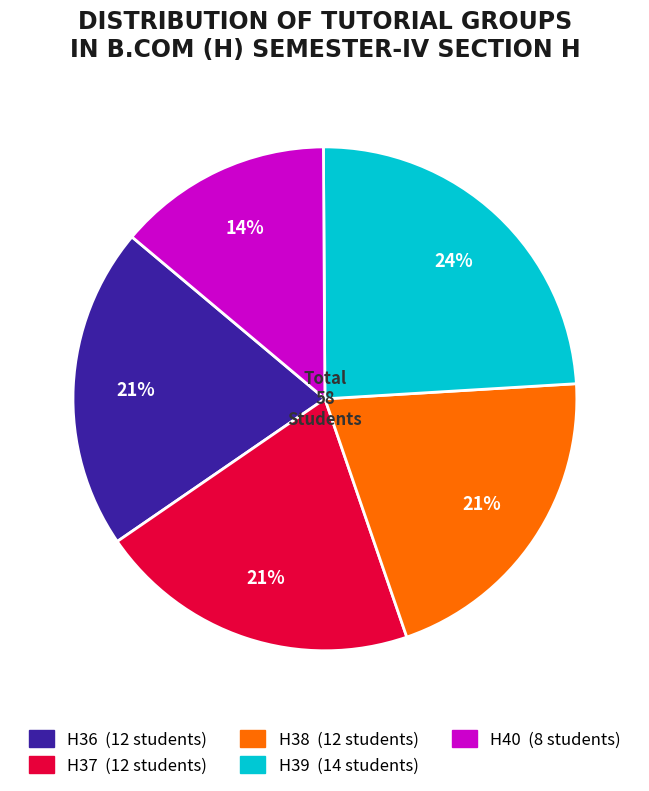

Count the number of slices in the pie.

5